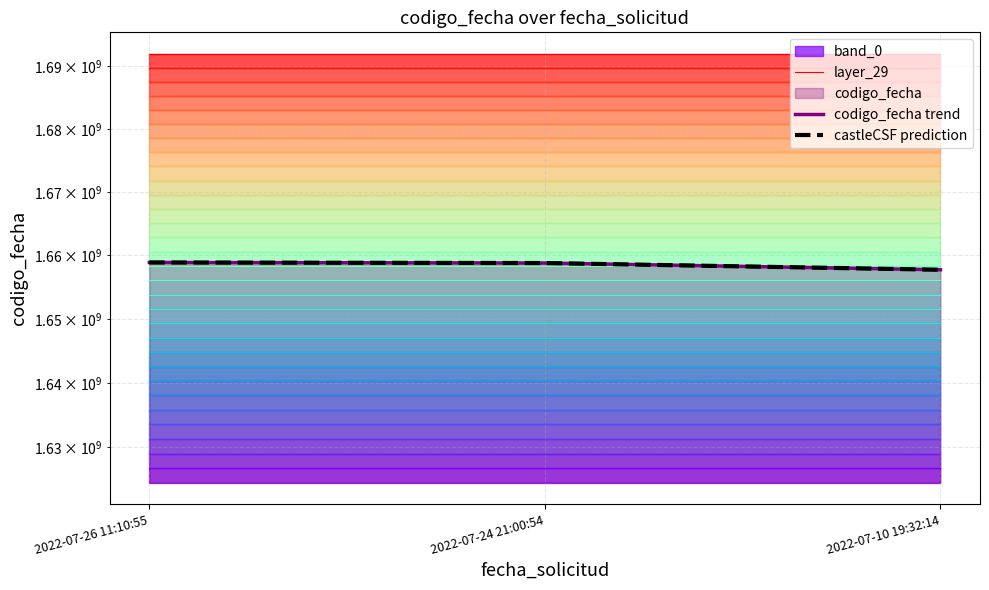

Which label corresponds to the largest value in the chart?

2022-07-26 11:10:55